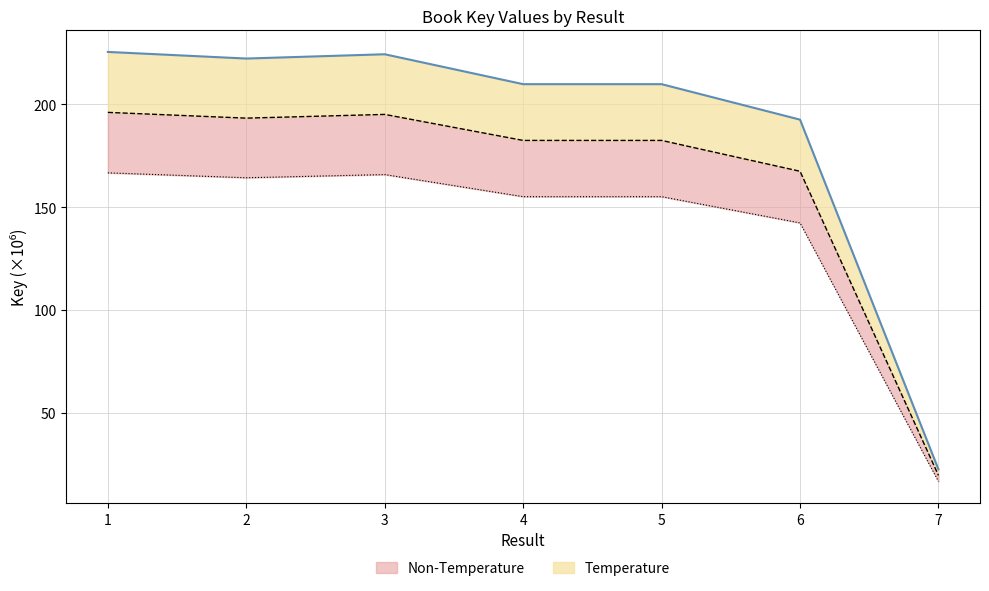

Which label corresponds to the largest value in the chart?

1